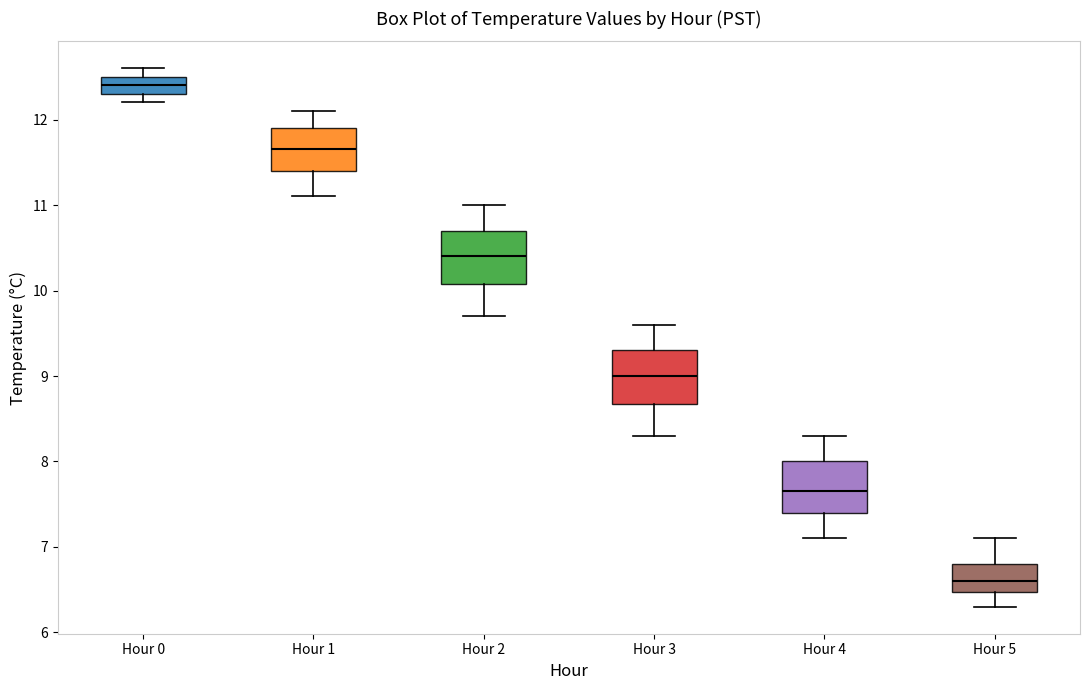

Reading left to right, read every box against the y-axis: the position of its median line, the range the box covers, and the ends of its whiskers. The values are not printed on the chart, so give them approximately, as read against the axis.

Hour 0: median 12.4, box 12.3 to 12.5, whiskers 12.2 to 12.6
Hour 1: median 11.7, box 11.4 to 11.9, whiskers 11.1 to 12.1
Hour 2: median 10.4, box 10.1 to 10.7, whiskers 9.7 to 11.0
Hour 3: median 9.0, box 8.7 to 9.3, whiskers 8.3 to 9.6
Hour 4: median 7.7, box 7.4 to 8.0, whiskers 7.1 to 8.3
Hour 5: median 6.6, box 6.5 to 6.8, whiskers 6.3 to 7.1